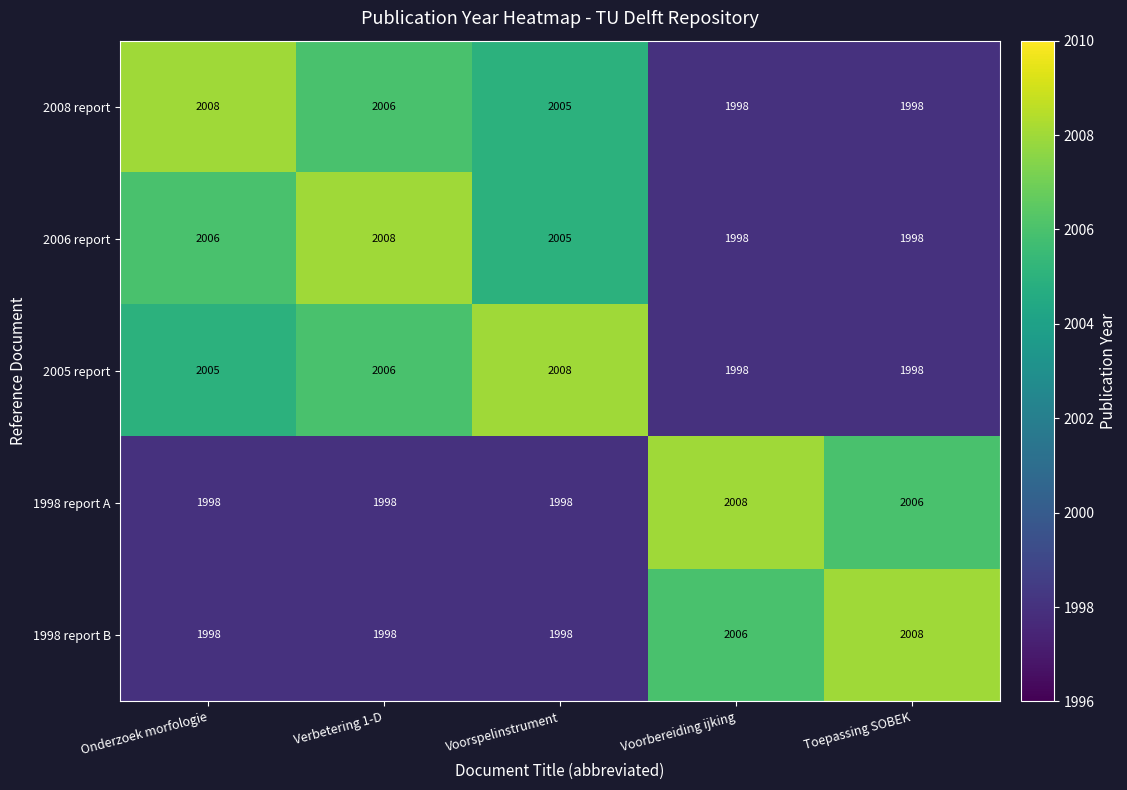

What is the difference between the highest and lowest values at Verbetering 1-D?

10